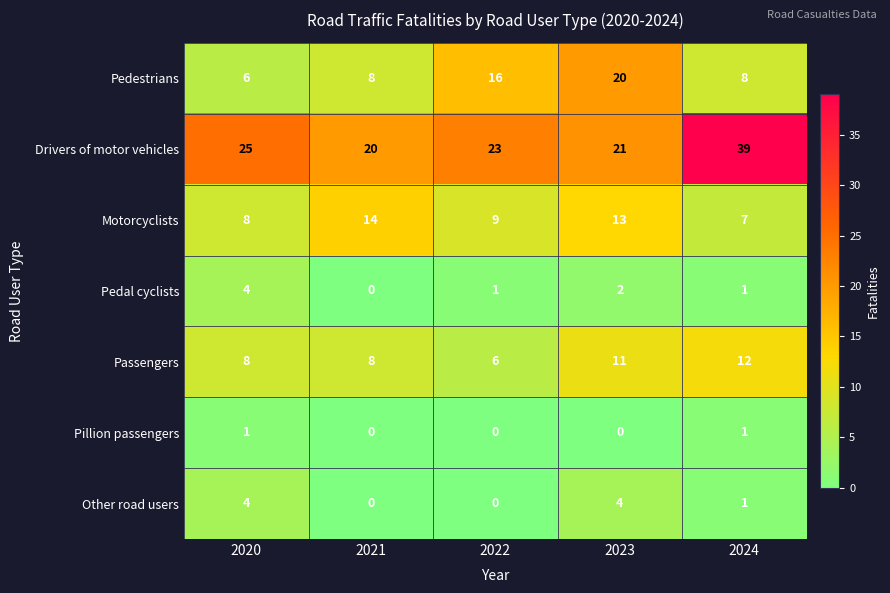

At which category does the chart reach its peak across all series?

2024